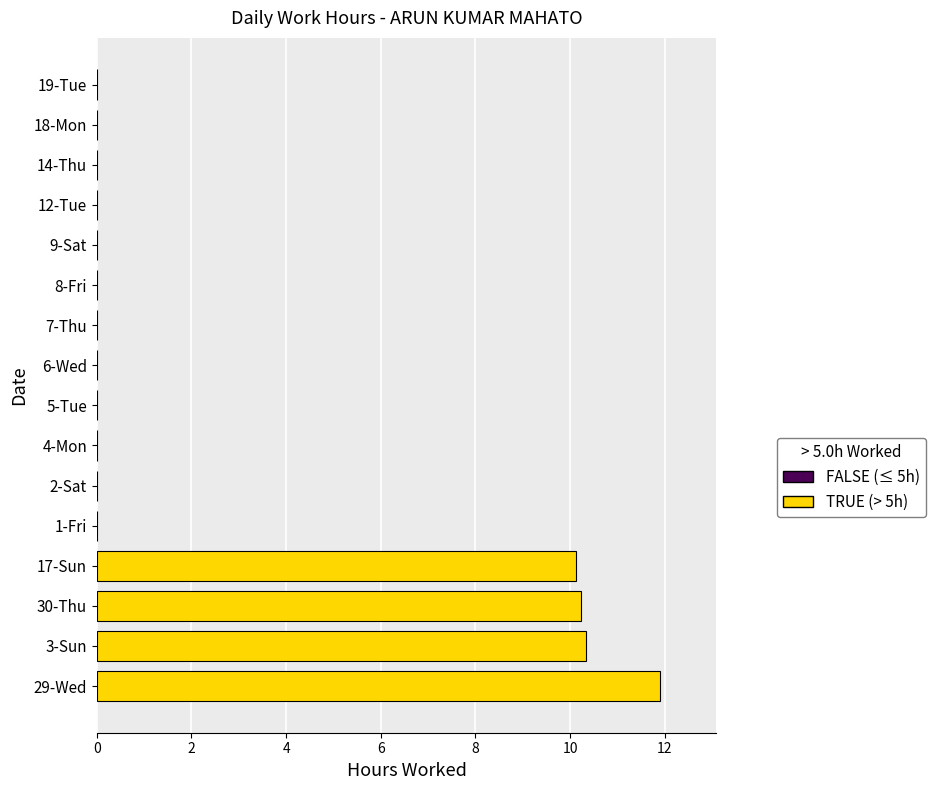

What is the maximum value shown in the chart?

11.9